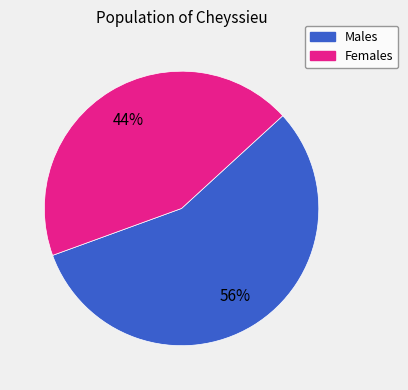

Is there a majority slice in this chart?

Yes